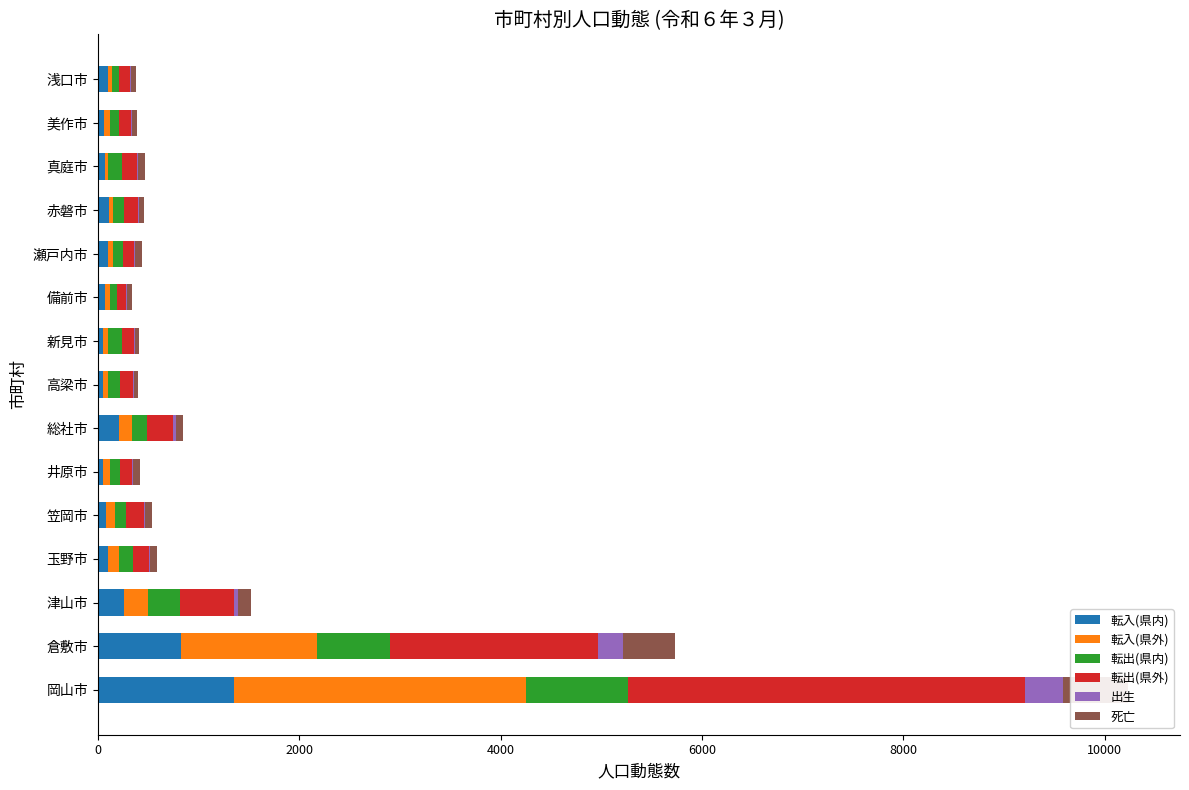

How many data points does each series have?

15